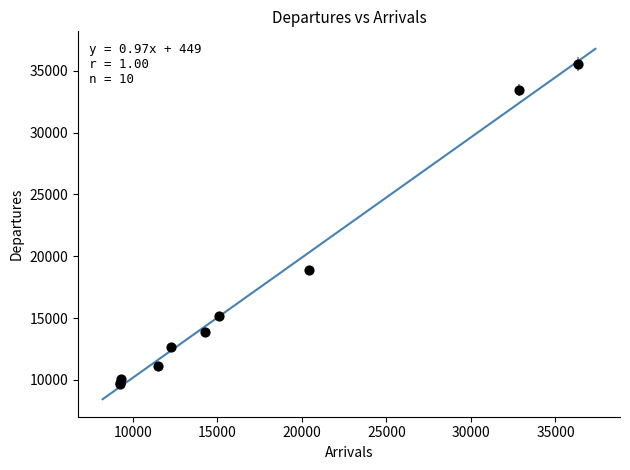

What Y value in the scatter plot is closest to 22607?

18884